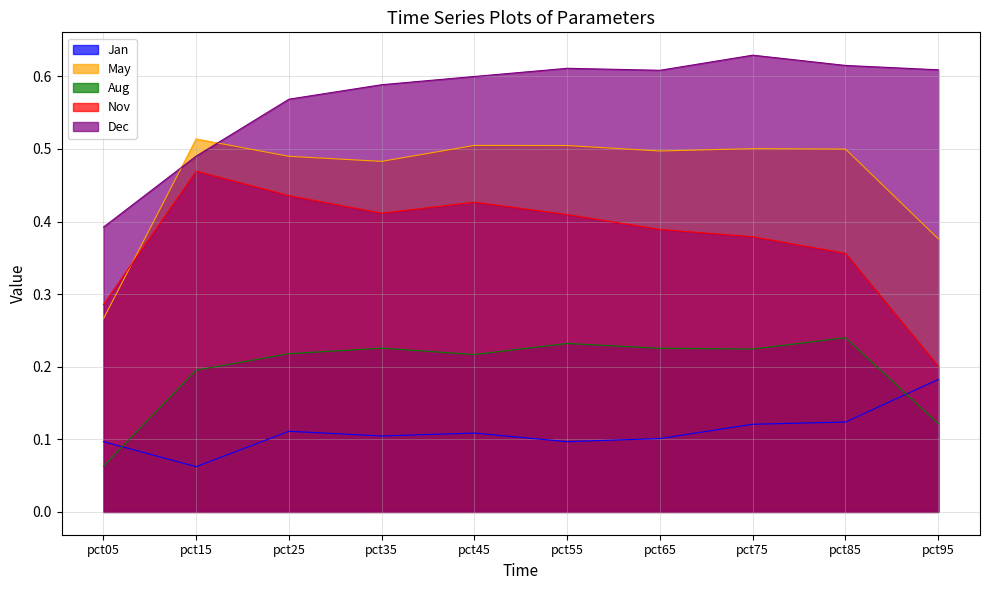

True or false: May has more than 0 interior local peaks.

True